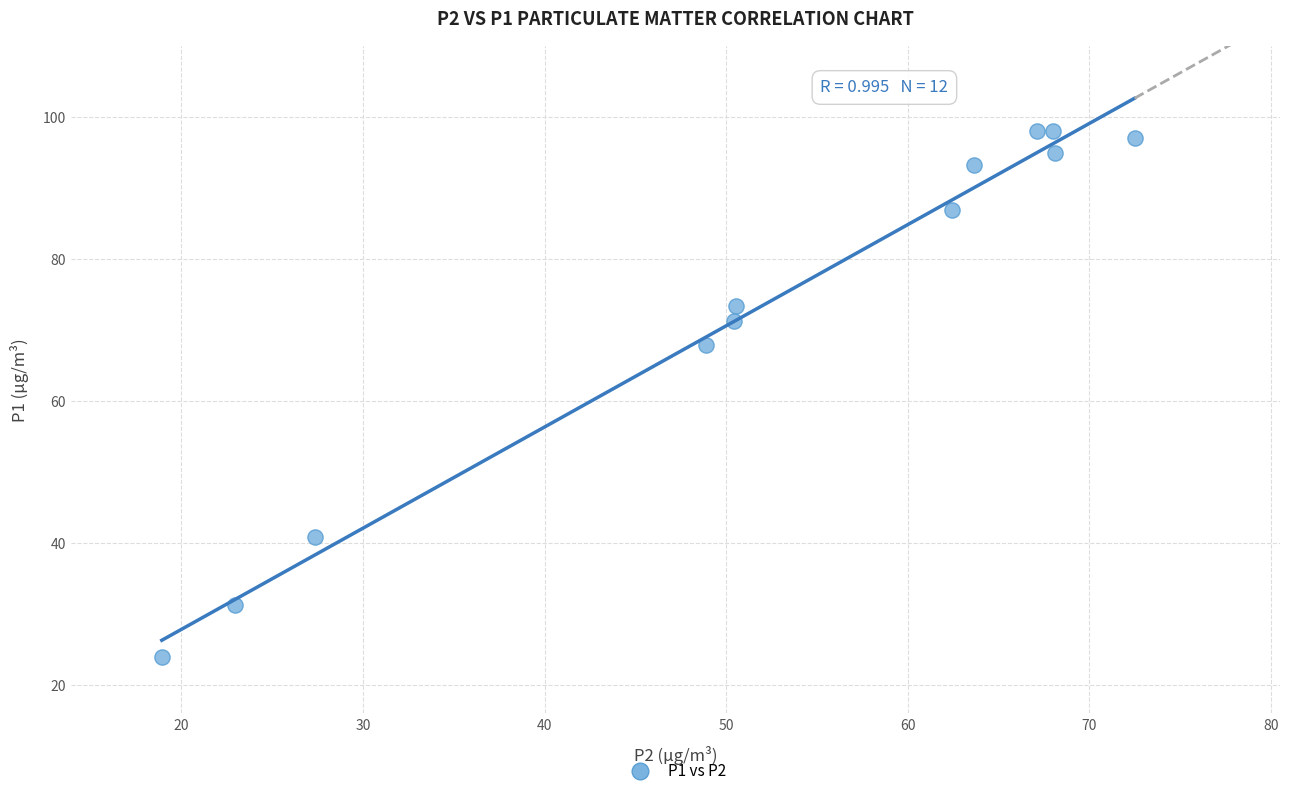

What Y value in the scatter plot is closest to 61?

67.9